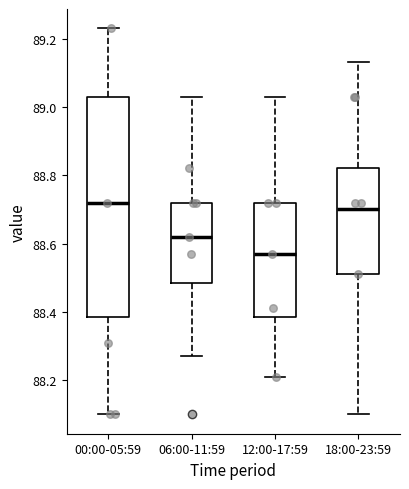

Which box's median line is the lowest?

12:00-17:59